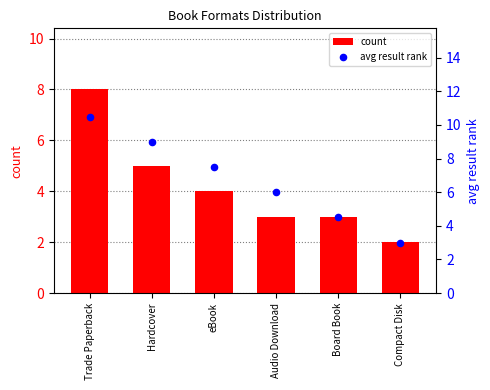

At which category is the sum across all series the highest?

Trade Paperback